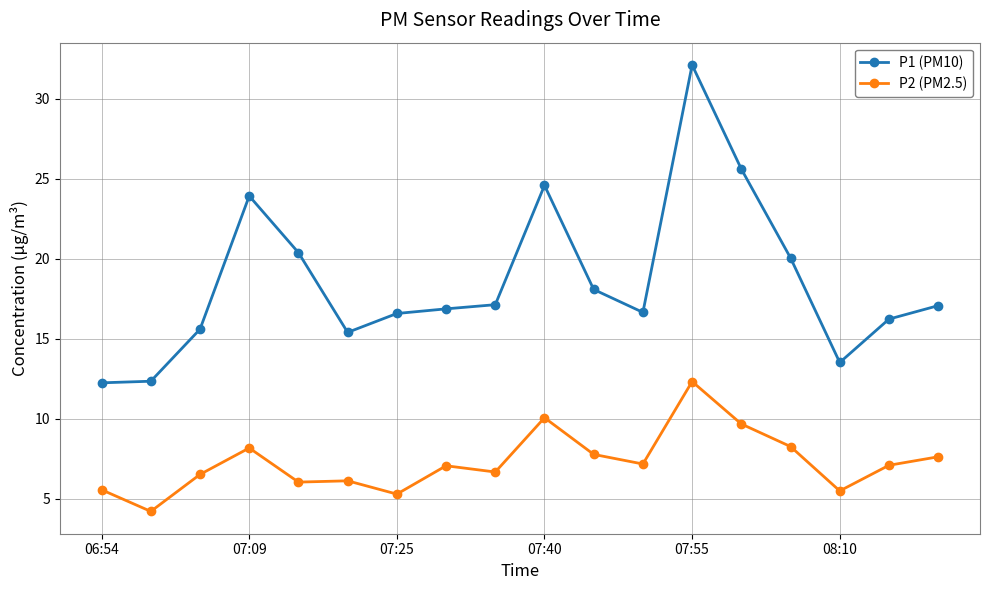

True or false: P1 (PM10) and P2 (PM2.5) cross at least once.

False